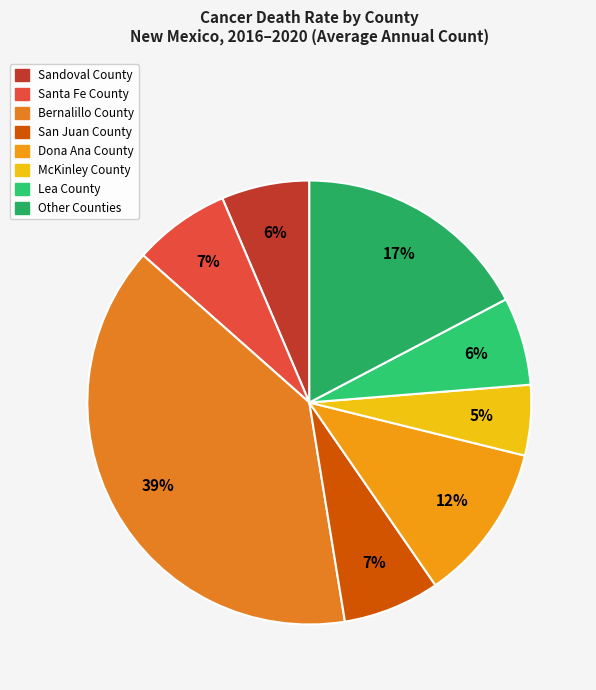

To the nearest percent, what is the difference between the largest and smallest slice percentages?

34%